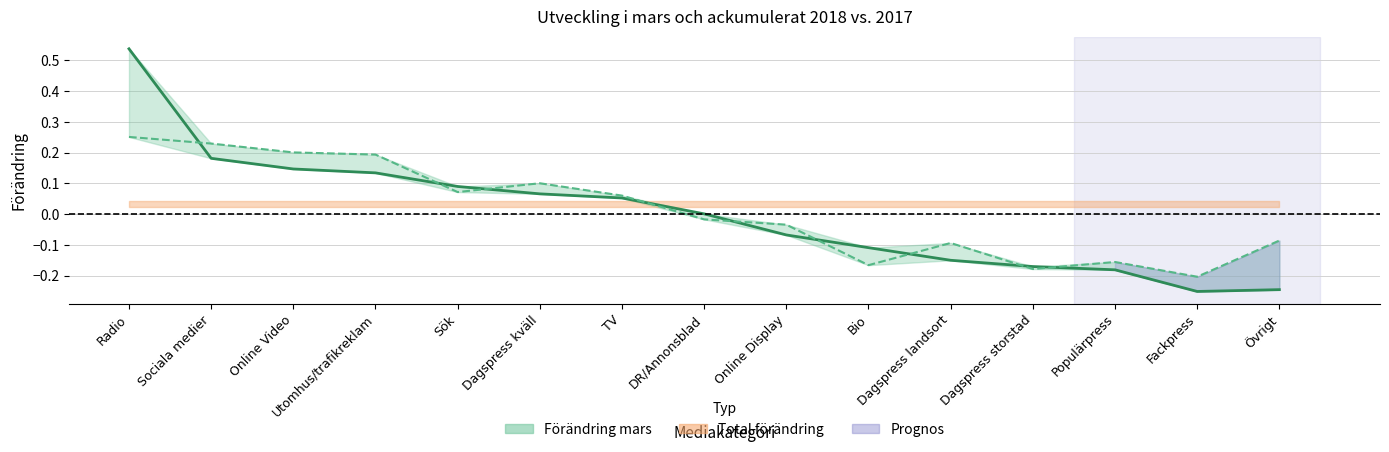

Which category has the highest value in the Förändring mars 2018 vs. 2017 (linje) series?

Radio